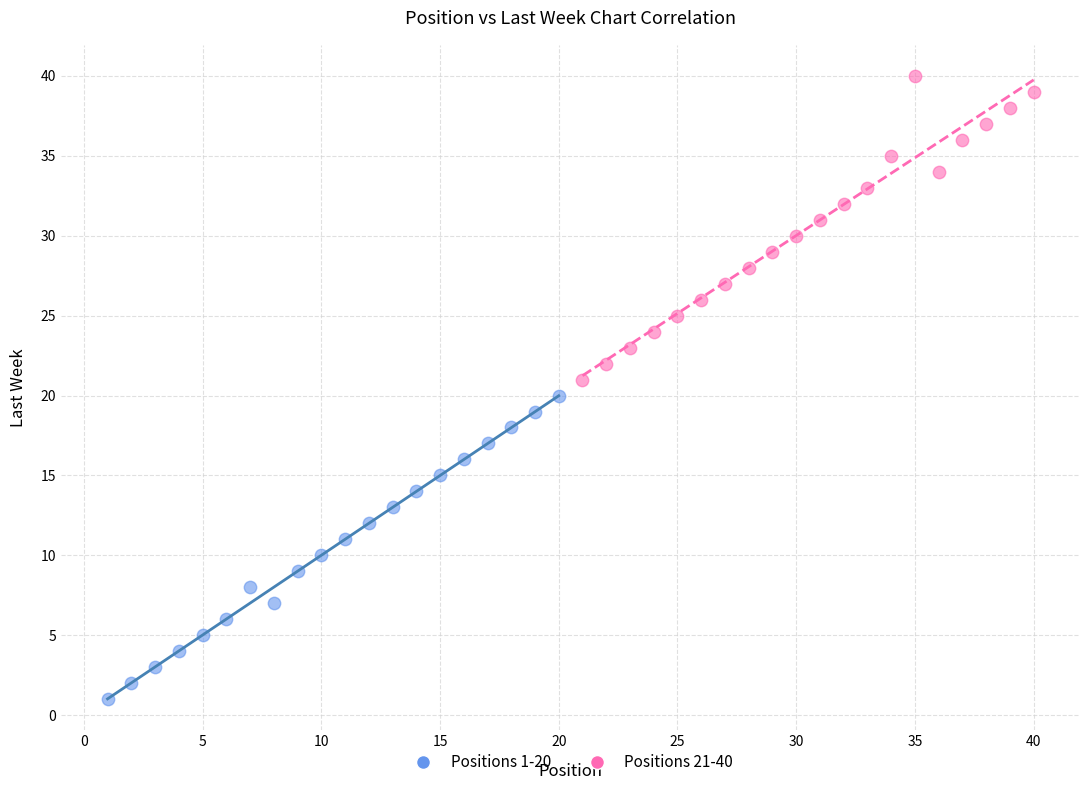

Which series reaches the minimum Y coordinate?

Positions 1-20